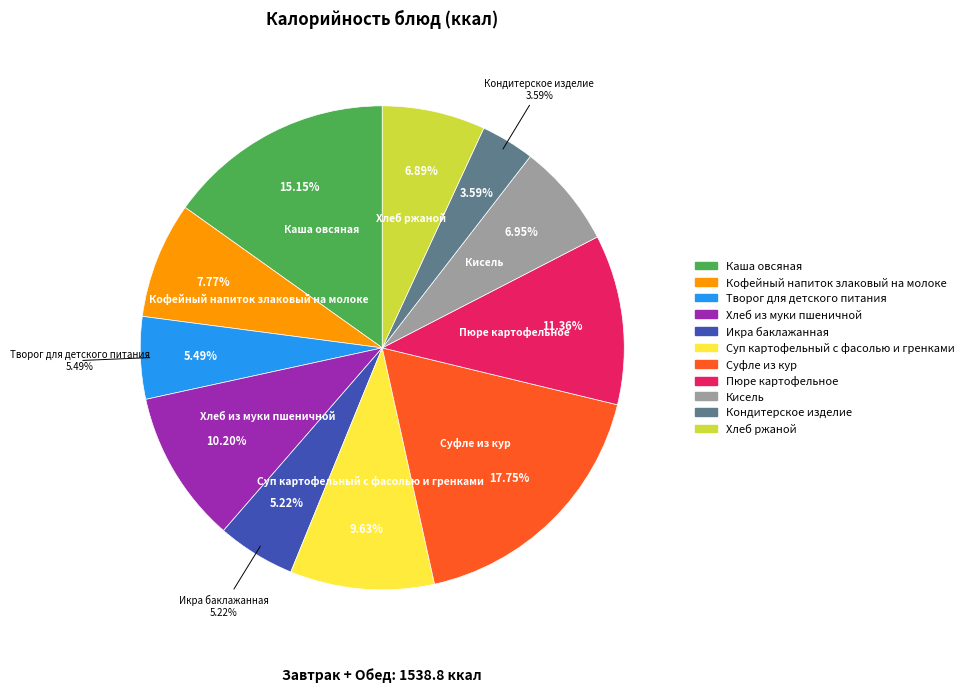

To the nearest percent, what portion does Творог для детского питания represent?

5%